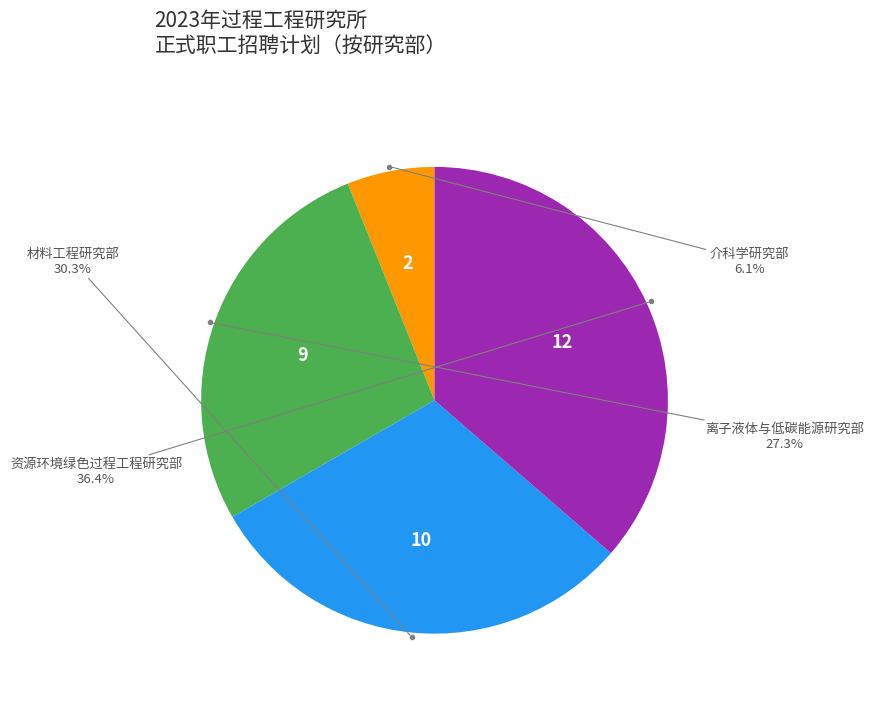

To the nearest percent, what is the average slice percentage?

25%